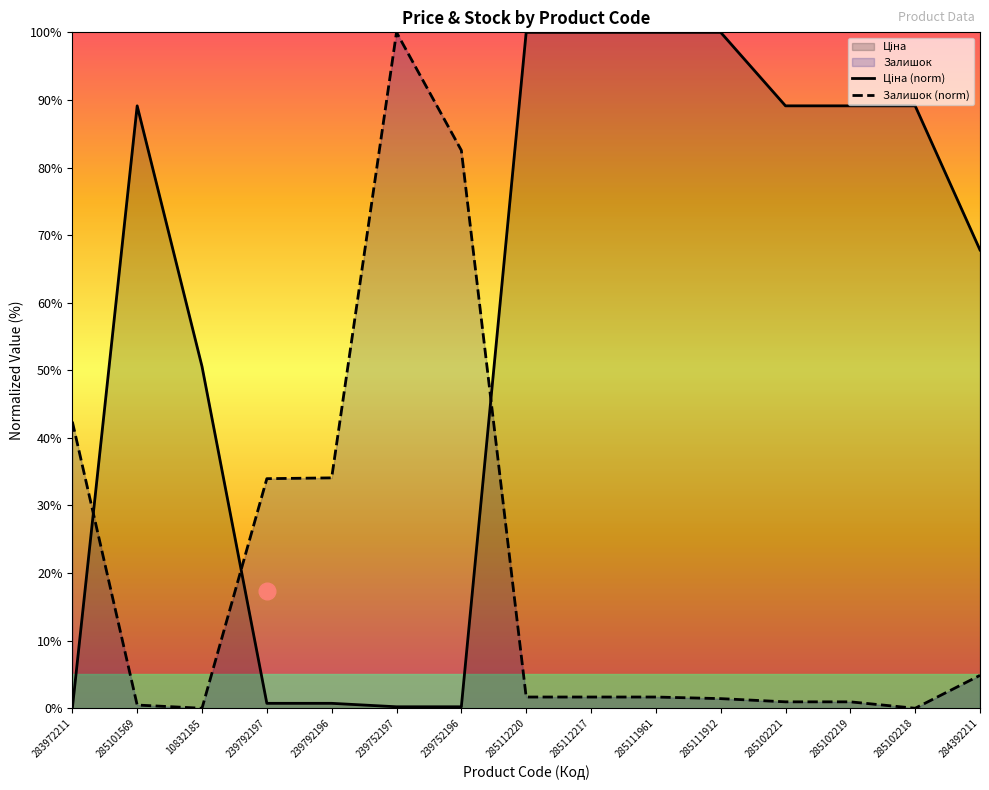

Reading left to right, transcribe all the data shown in this chart.

Ціна (norm): 0.0	89.1	50.6	0.7	0.7	0.2	0.2	100.0	100.0	100.0	100.0	89.1	89.1	89.1	67.8
Залишок (norm): 42.4	0.5	0.0	34.0	34.1	100.0	82.5	1.7	1.7	1.7	1.4	1.0	1.0	0.0	4.9